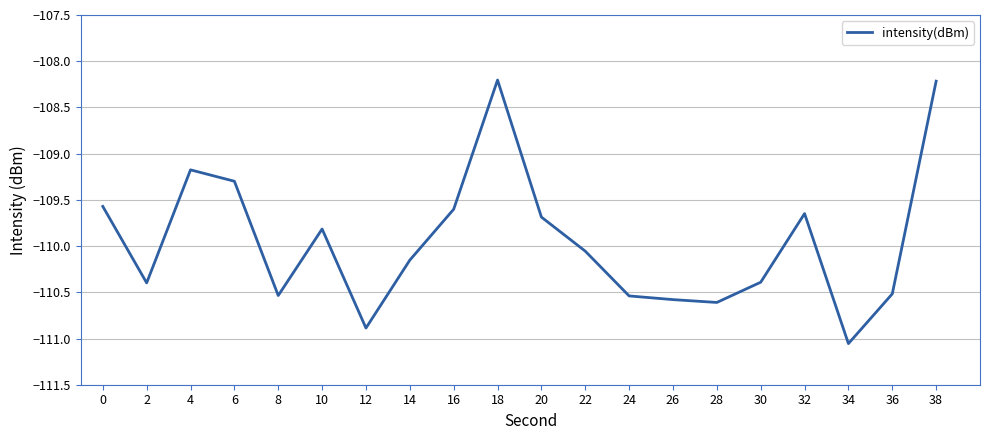

What is the difference between the maximum and minimum values?

2.9